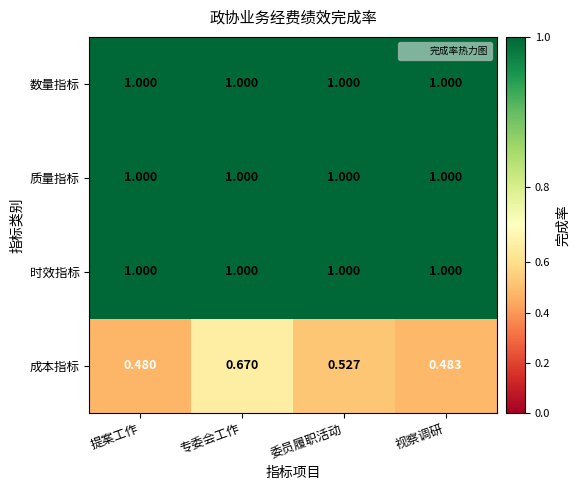

Count the number of categories in the chart.

4